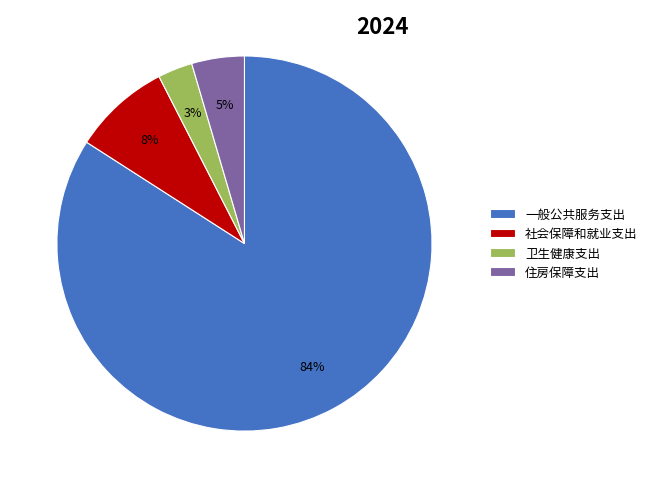

Rank the categories by value from lowest to highest.

卫生健康支出, 住房保障支出, 社会保障和就业支出, 一般公共服务支出